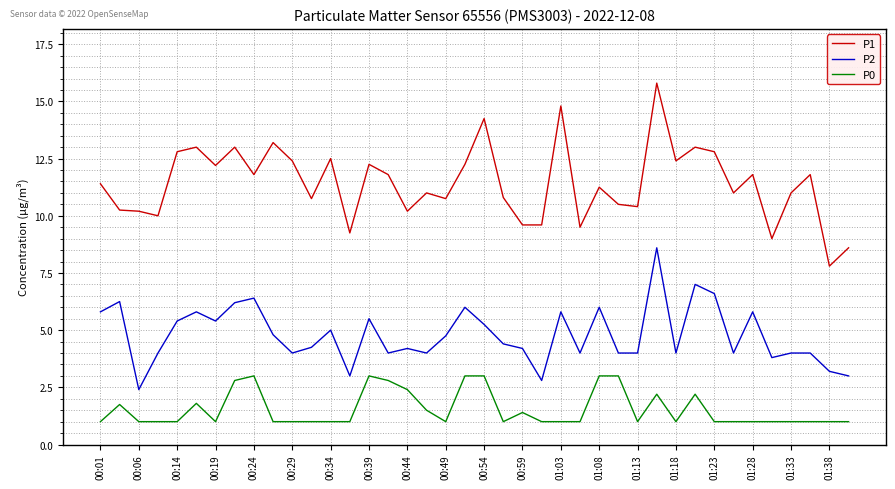

Which series has the largest total across all categories?

P1